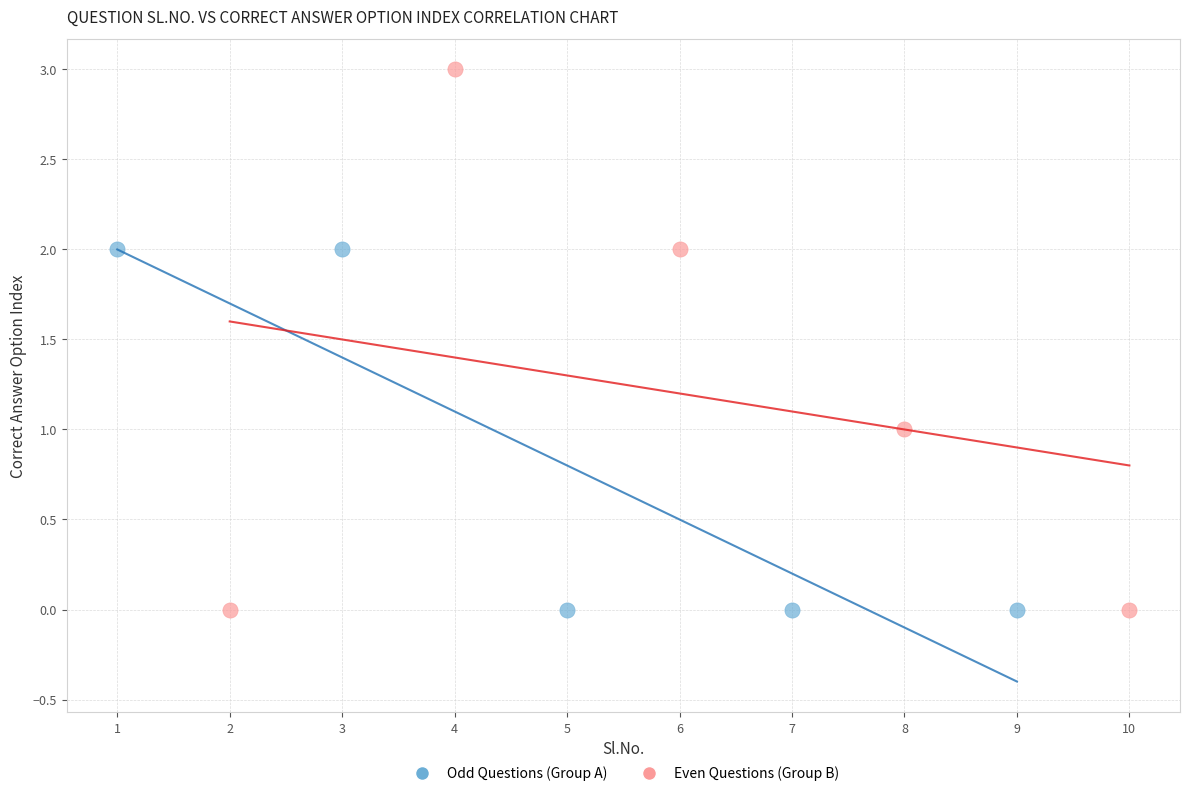

Which series has the largest Y range (max minus min)?

Even Questions (Group B)